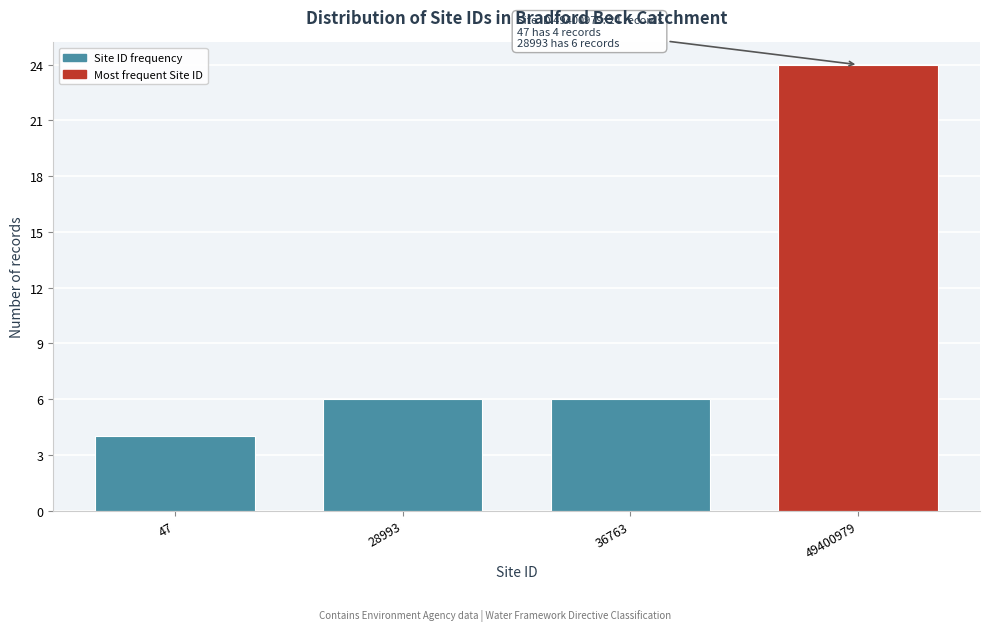

Reading left to right, list all the values displayed in this chart.

4	6	6	24